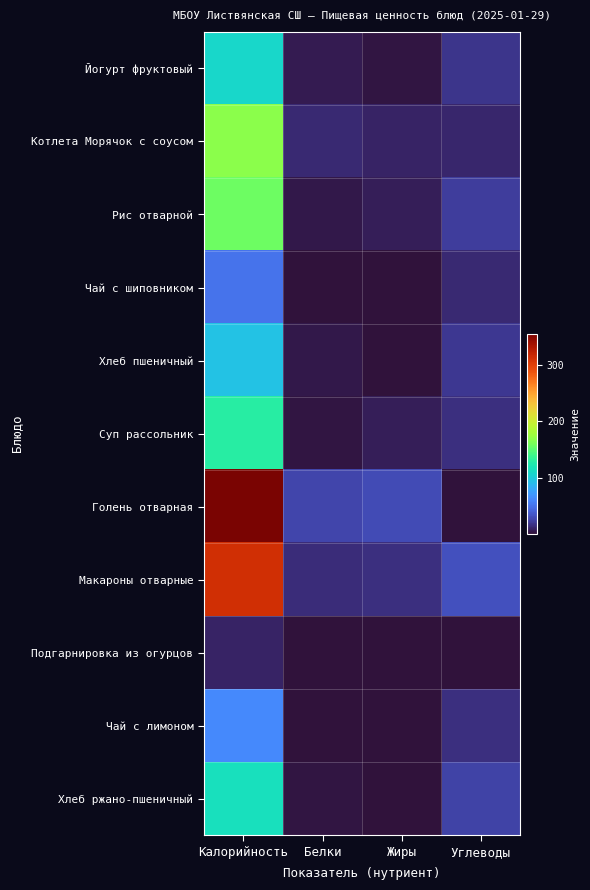

Reading left to right, transcribe all the data shown in this chart.

Йогурт фруктовый: Калорийность=108.0	Белки=4.8	Жиры=1.8	Углеводы=17.2
Котлета Морячок с соусом: Калорийность=167.4	Белки=11.4	Жиры=8.4	Углеводы=11.1
Рис отварной: Калорийность=157.2	Белки=3.3	Жиры=6.2	Углеводы=22.1
Чай с шиповником: Калорийность=49.9	Белки=0.3	Жиры=0.1	Углеводы=11.5
Хлеб пшеничный: Калорийность=94.0	Белки=3.2	Жиры=0.4	Углеводы=19.3
Суп рассольник: Калорийность=128.7	Белки=2.4	Жиры=6.1	Углеводы=14.4
Голень отварная: Калорийность=356.7	Белки=25.5	Жиры=28.0	Углеводы=0.5
Макароны отварные: Калорийность=313.5	Белки=12.7	Жиры=14.9	Углеводы=32.0
Подгарнировка из огурцов: Калорийность=9.6	Белки=0.7	Жиры=0.1	Углеводы=1.0
Чай с лимоном: Калорийность=62.0	Белки=0.1	Жиры=0.0	Углеводы=15.2
Хлеб ржано-пшеничный: Калорийность=115.0	Белки=2.8	Жиры=0.6	Углеводы=24.7